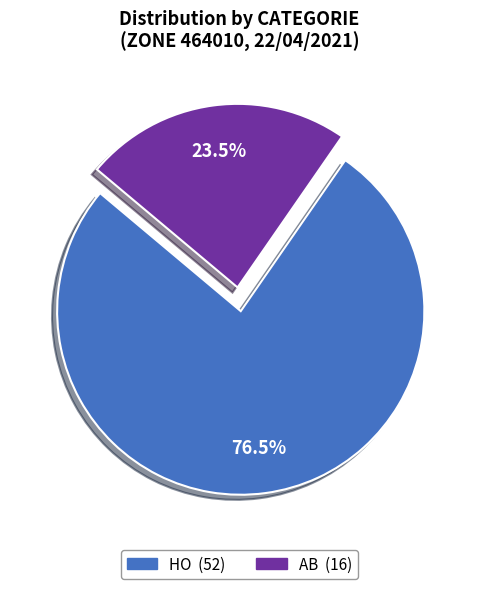

Which has a higher value, HO or AB?

HO